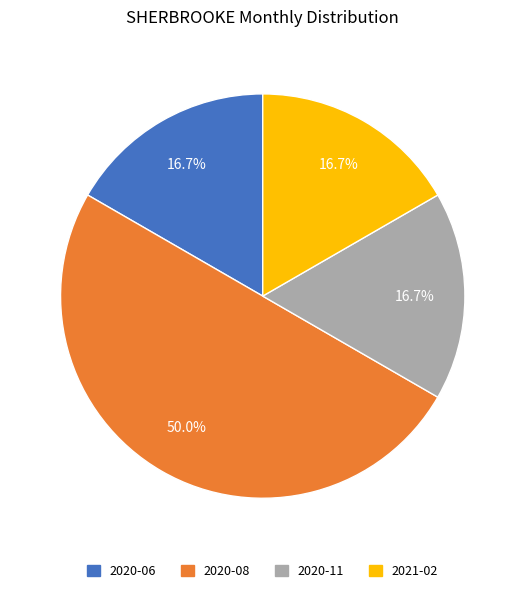

Count the number of slices in the pie.

4